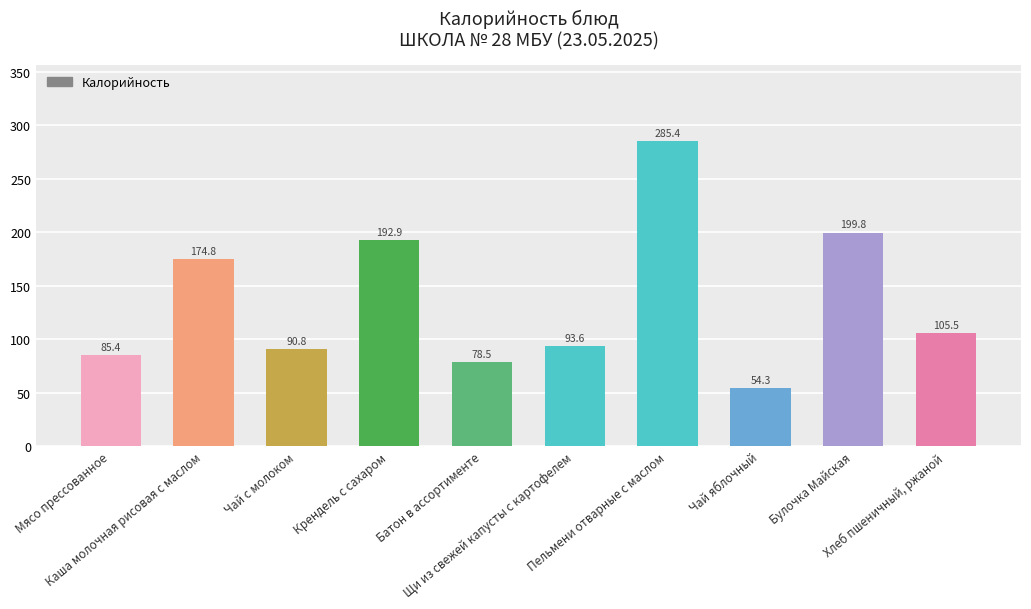

What is the label of the 5th bar from the right?

Щи из свежей капусты с картофелем